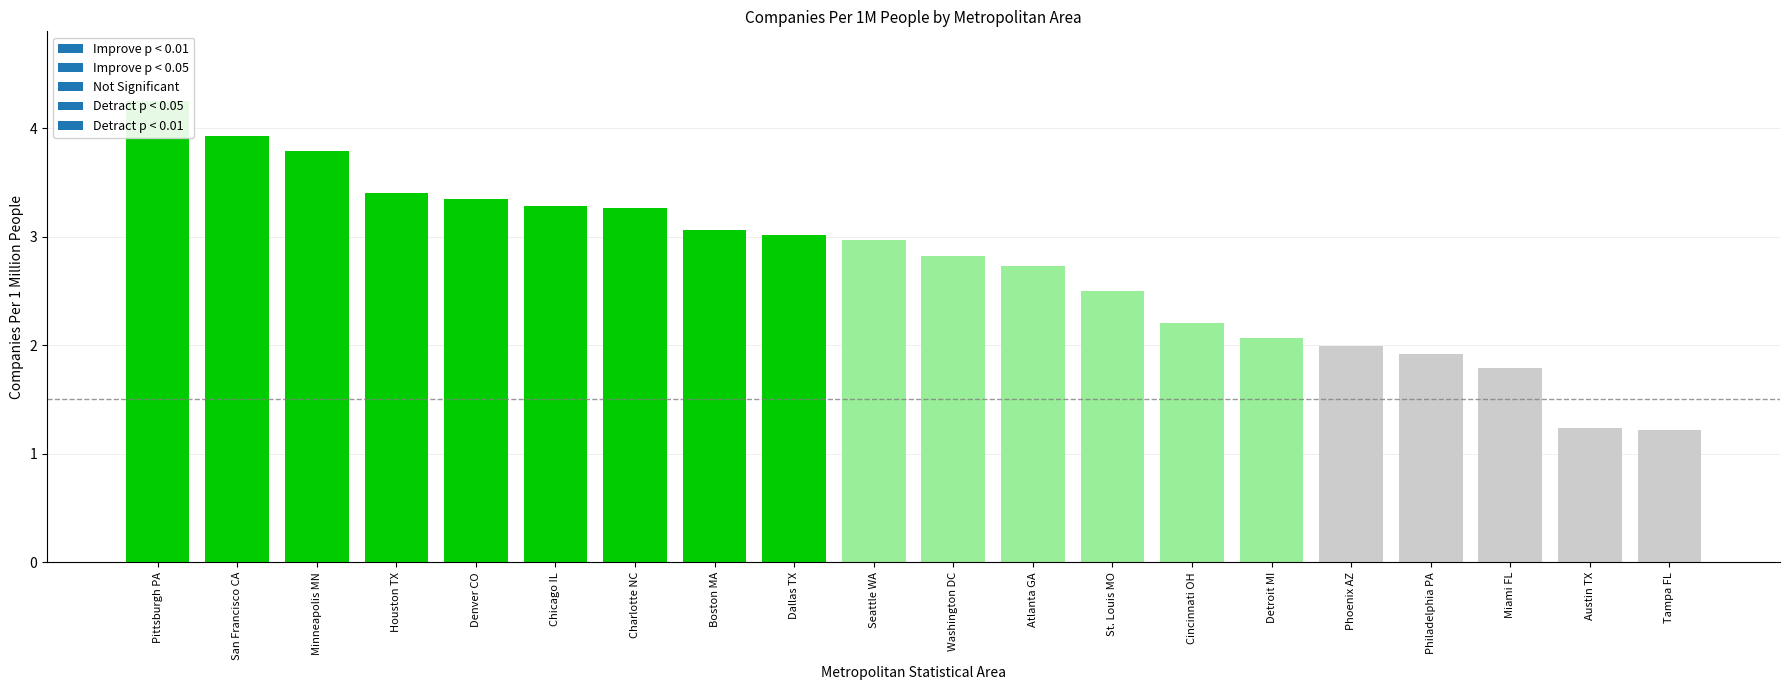

What position from the left is Charlotte NC?

7